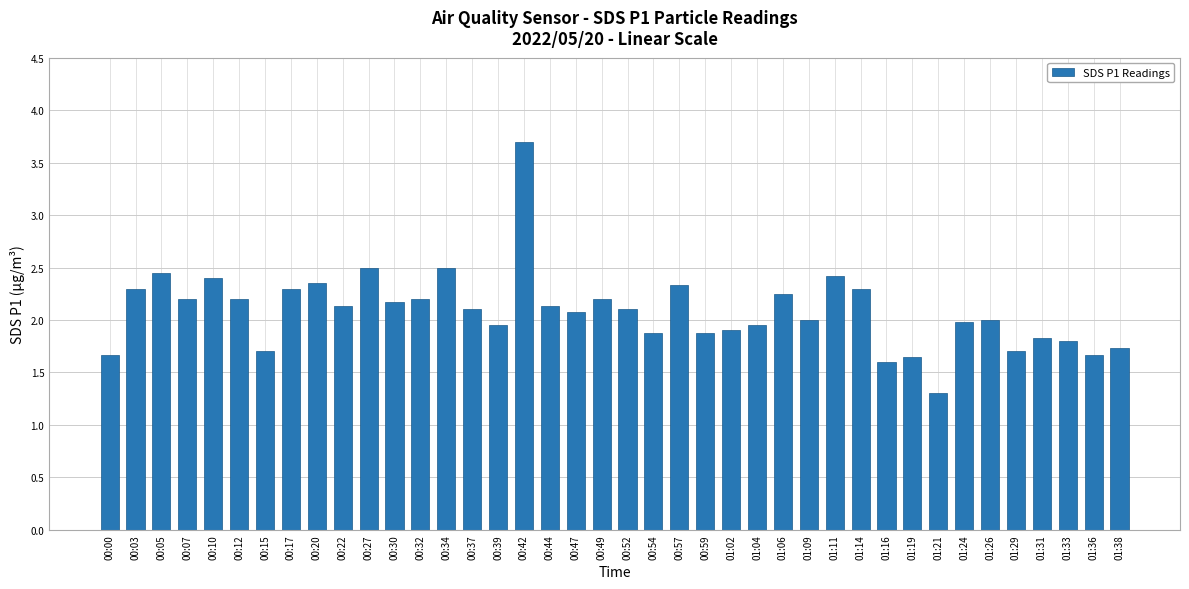

What is the minimum value shown in the chart?

1.3